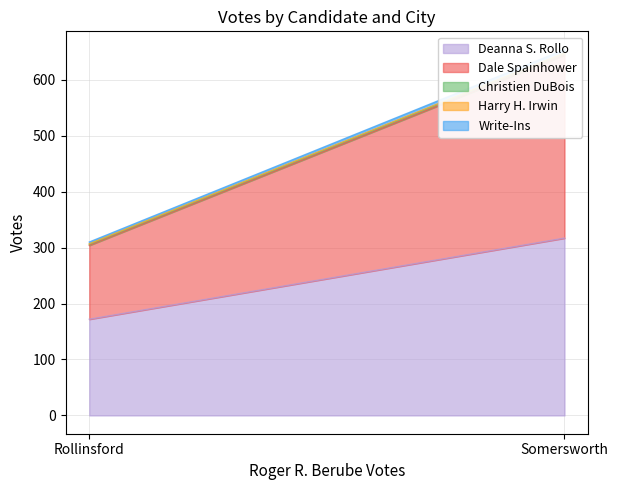

What is the difference between the highest and lowest values at Rollinsford?

171